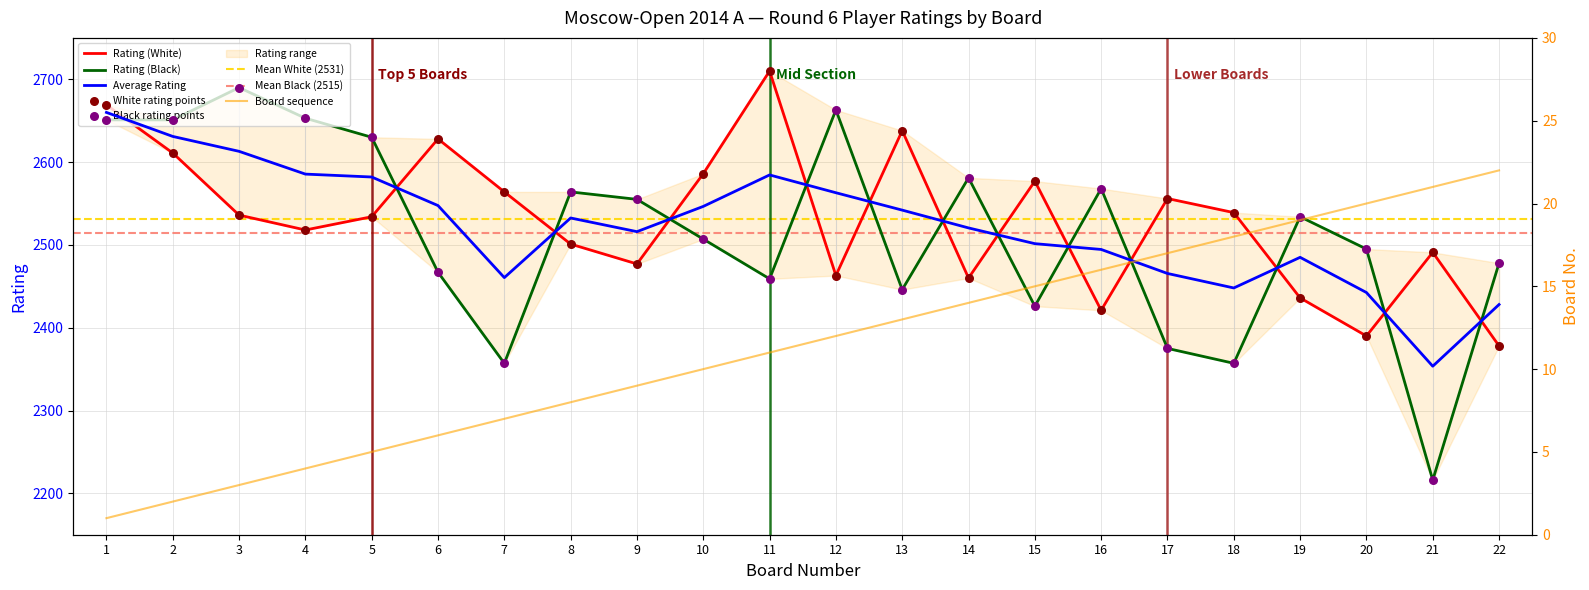

What is the total value across all series at 8?

5073